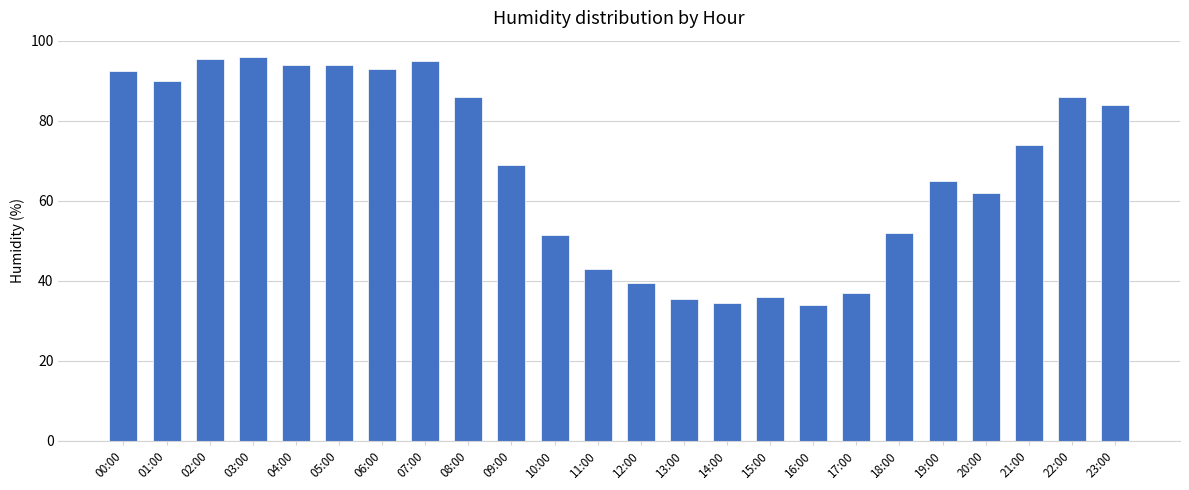

What is the greatest value displayed?

96.0